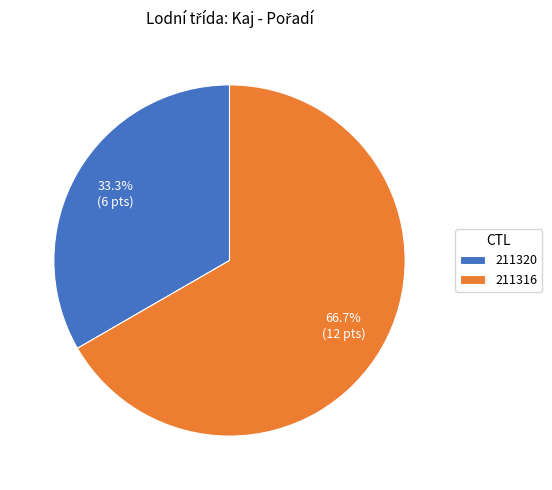

What percentage is the 211320 slice, to the nearest percent?

33%